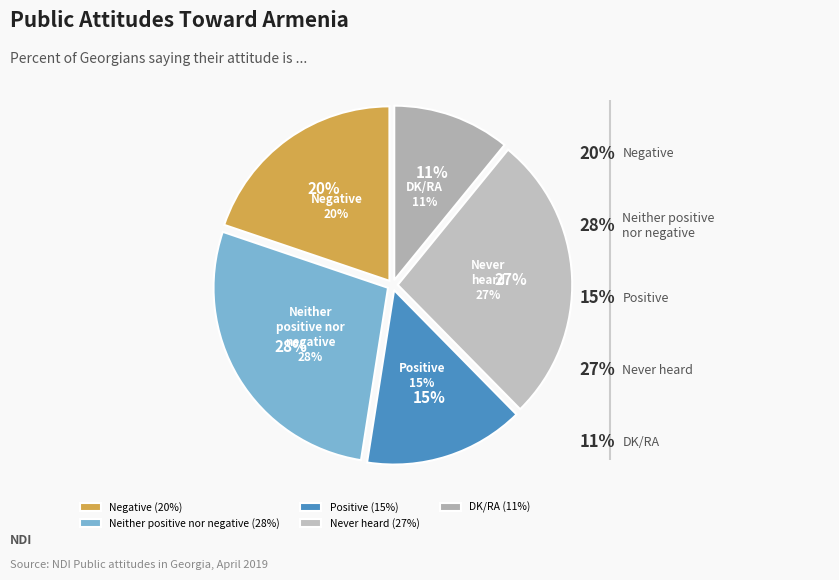

Which has a higher value, DK/RA or Neither positive nor negative?

Neither positive nor negative